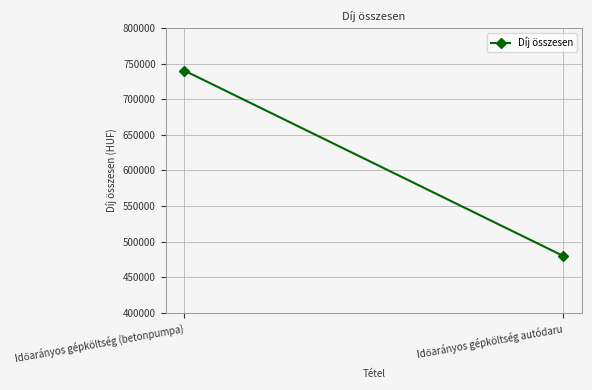

What is the difference between the maximum and minimum values?

260000